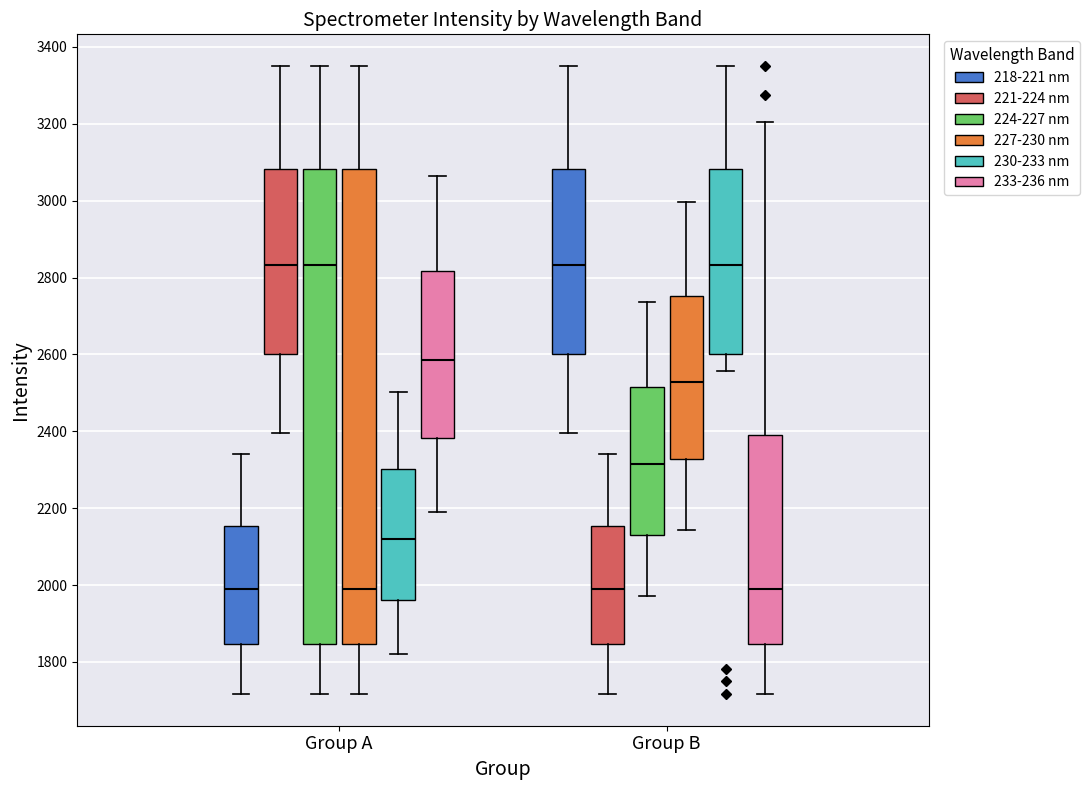

Reading left to right, read every box against the y-axis: the position of its median line, the range the box covers, and the ends of its whiskers. The values are not printed on the chart, so give them approximately, as read against the axis.

Group A (218-221 nm): median 2000, box 1840 to 2160, whiskers 1720 to 2340
Group A (221-224 nm): median 2840, box 2600 to 3080, whiskers 2400 to 3360
Group A (224-227 nm): median 2840, box 1840 to 3080, whiskers 1720 to 3360
Group A (227-230 nm): median 2000, box 1840 to 3080, whiskers 1720 to 3360
Group A (230-233 nm): median 2120, box 1960 to 2300, whiskers 1820 to 2500
Group A (233-236 nm): median 2580, box 2380 to 2820, whiskers 2200 to 3060
Group B (218-221 nm): median 2840, box 2600 to 3080, whiskers 2400 to 3360
Group B (221-224 nm): median 2000, box 1840 to 2160, whiskers 1720 to 2340
Group B (224-227 nm): median 2320, box 2140 to 2520, whiskers 1980 to 2740
Group B (227-230 nm): median 2520, box 2320 to 2760, whiskers 2140 to 3000
Group B (230-233 nm): median 2840, box 2600 to 3080, whiskers 2560 to 3360
Group B (233-236 nm): median 2000, box 1840 to 2400, whiskers 1720 to 3200